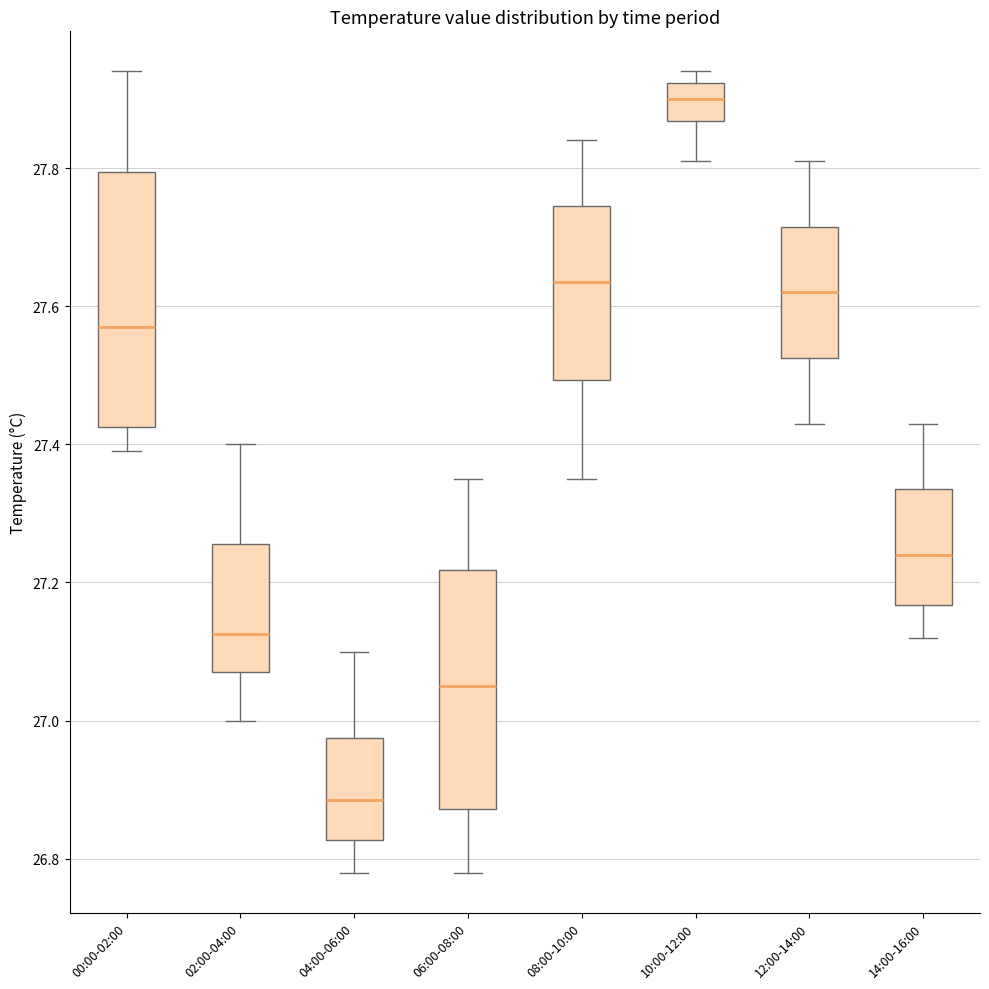

Where does the upper whisker of the box for 14:00-16:00 end on the y-axis? The values are not printed on the chart, so give them approximately, as read against the axis.

27.44